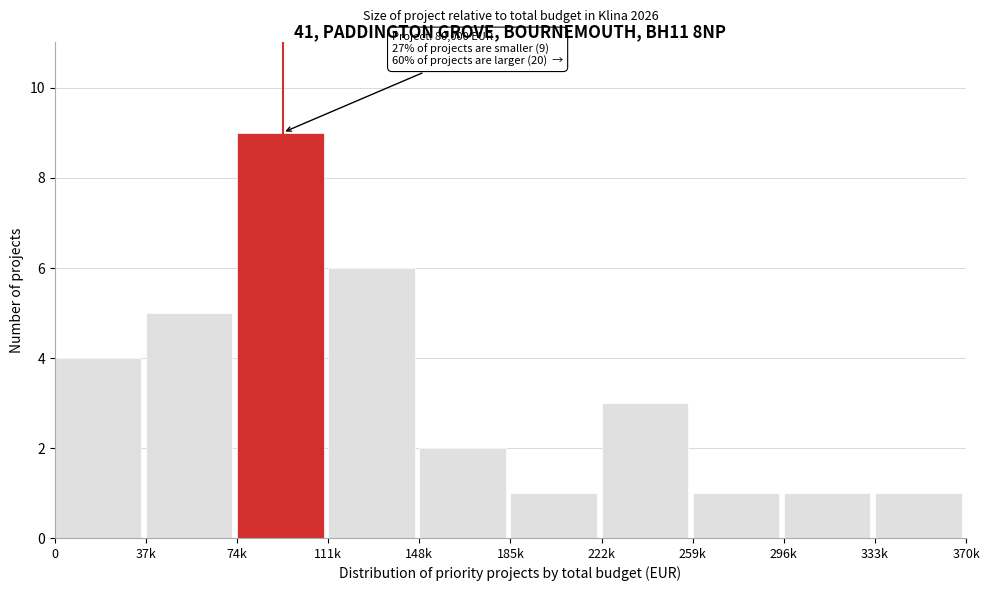

Reading left to right, extract all data points from this chart.

0=4	37k=5	74k=9	111k=6	148k=2	185k=1	222k=3	259k=1	296k=1	333k=1